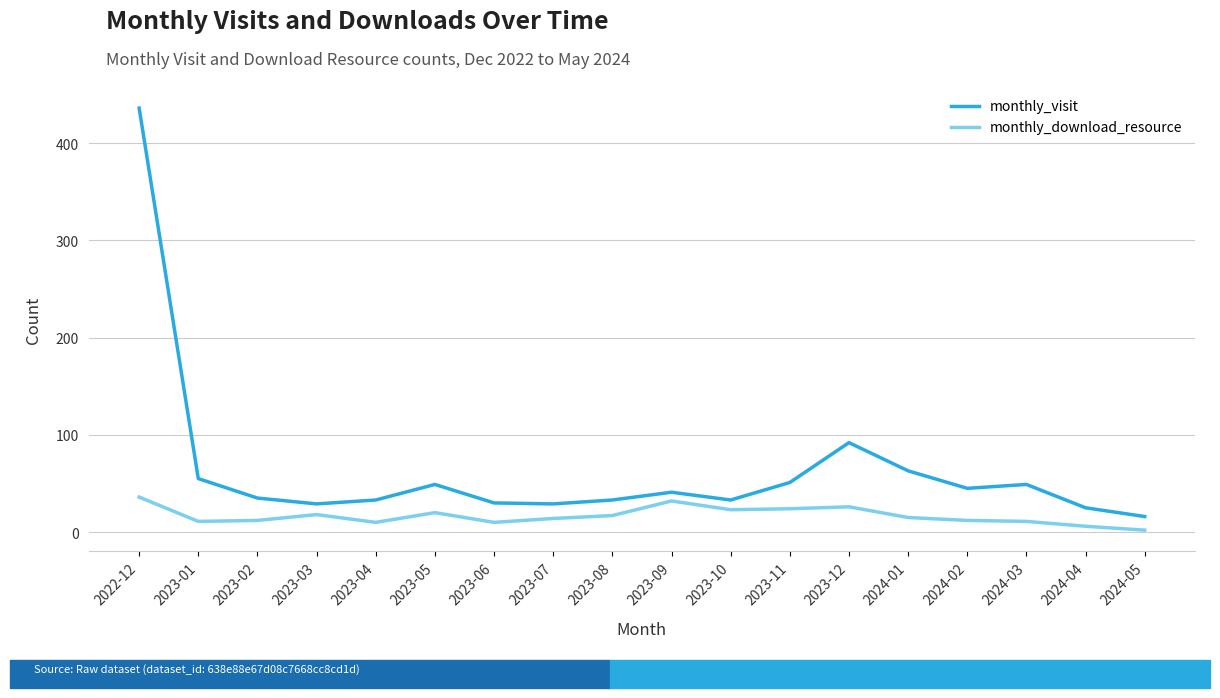

Rank the series by their maximum value, from highest to lowest.

monthly_visit, monthly_download_resource